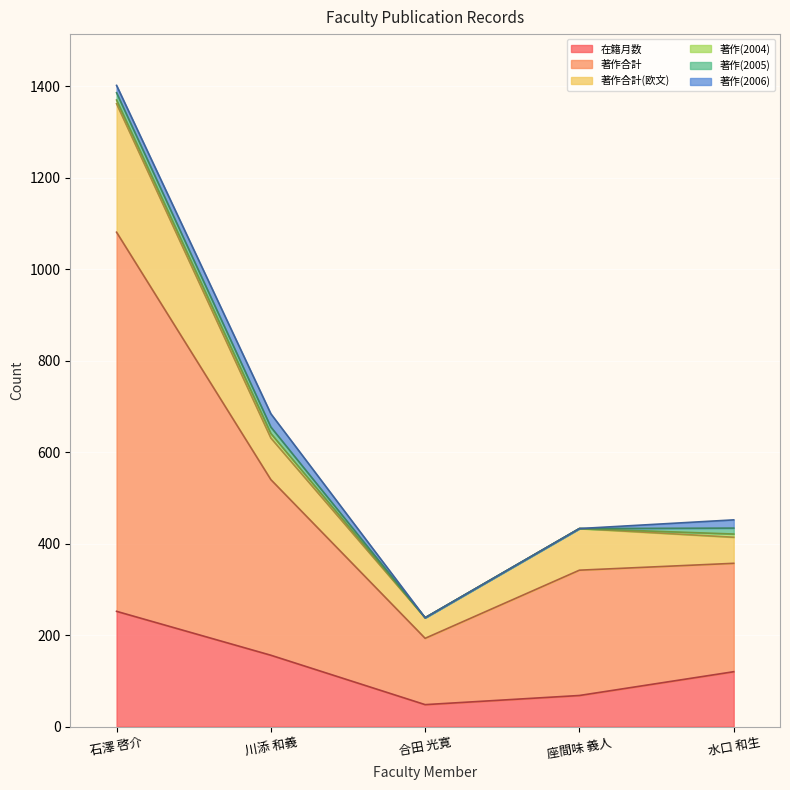

What is the label of the 1st point from the right?

水口 和生